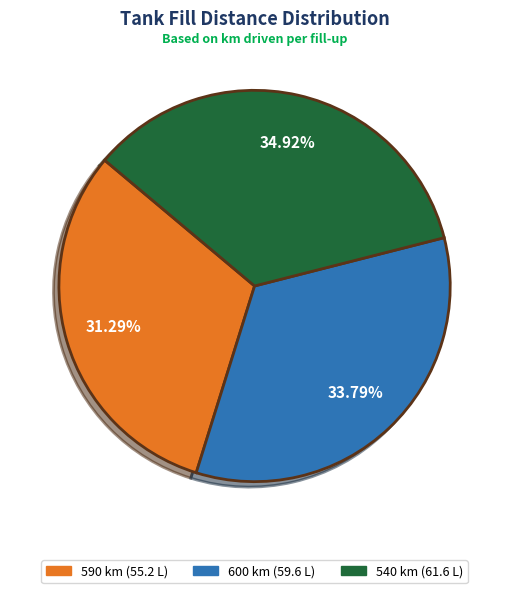

Is there a majority slice in this chart?

No